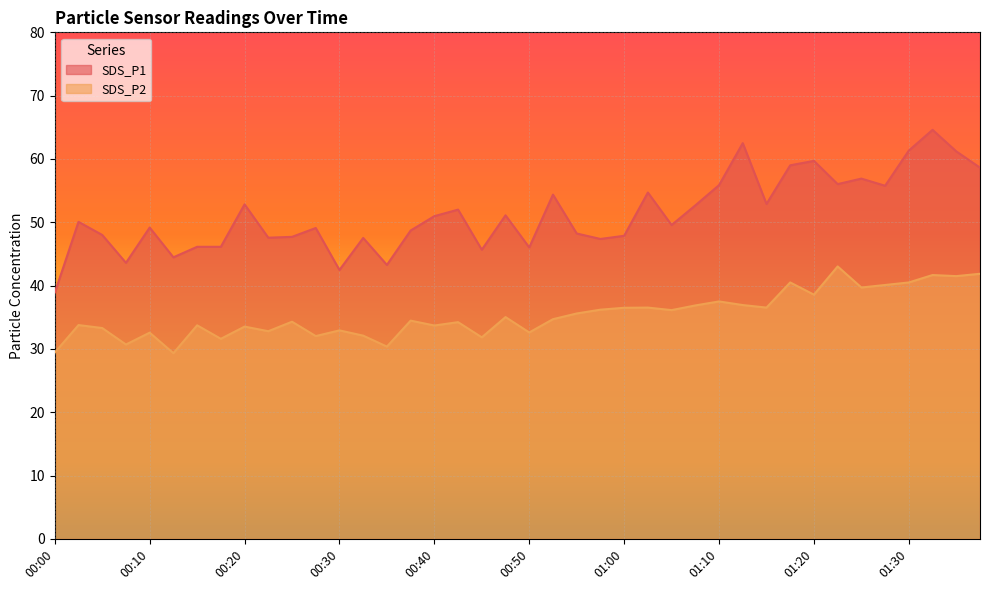

At which category does the chart reach its minimum across all series?

00:13